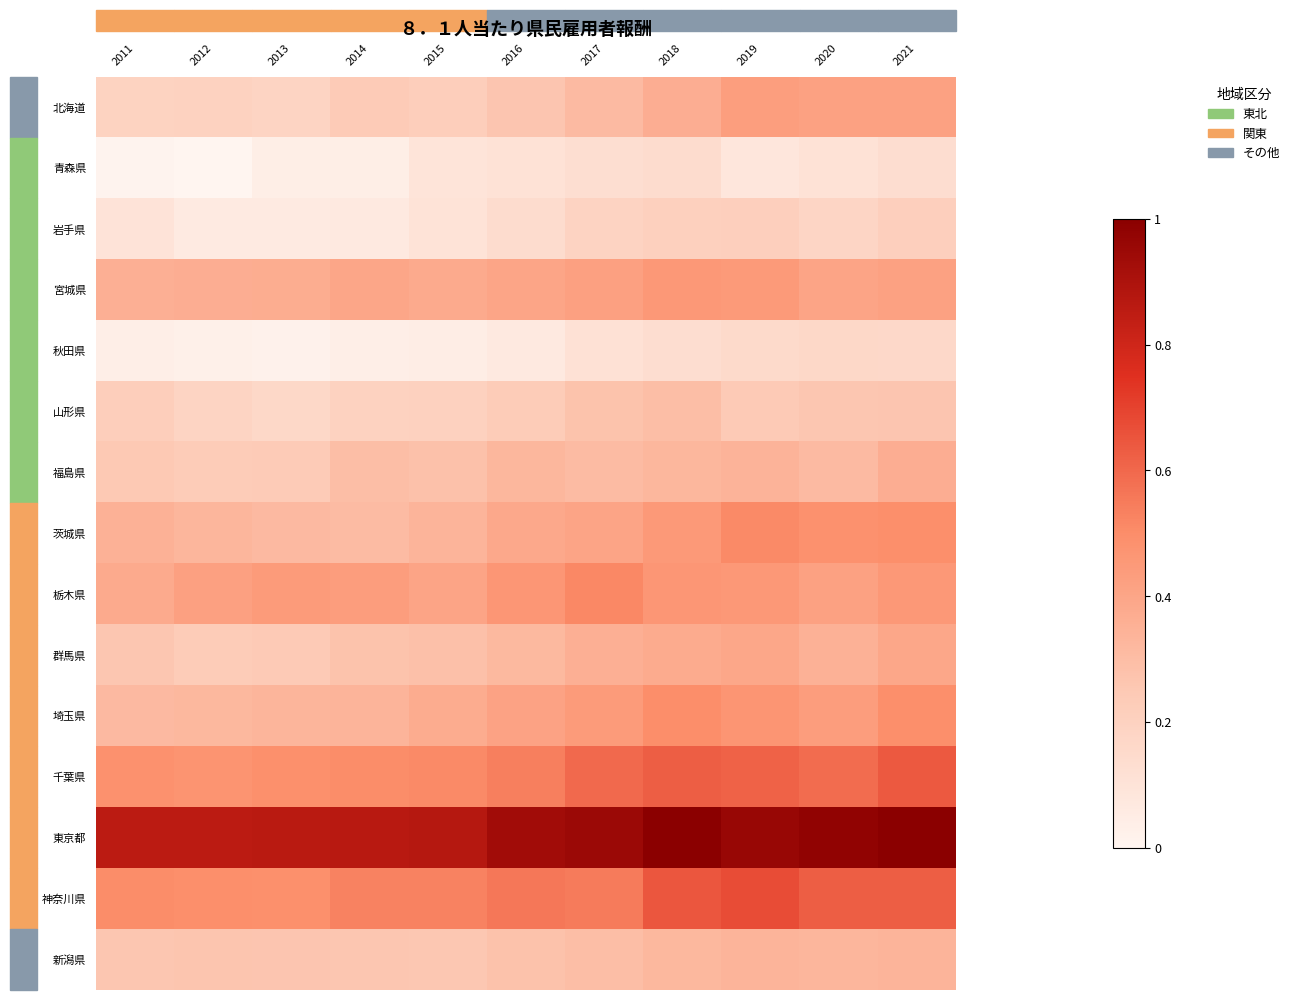

Which series has the largest total across all categories?

東京都